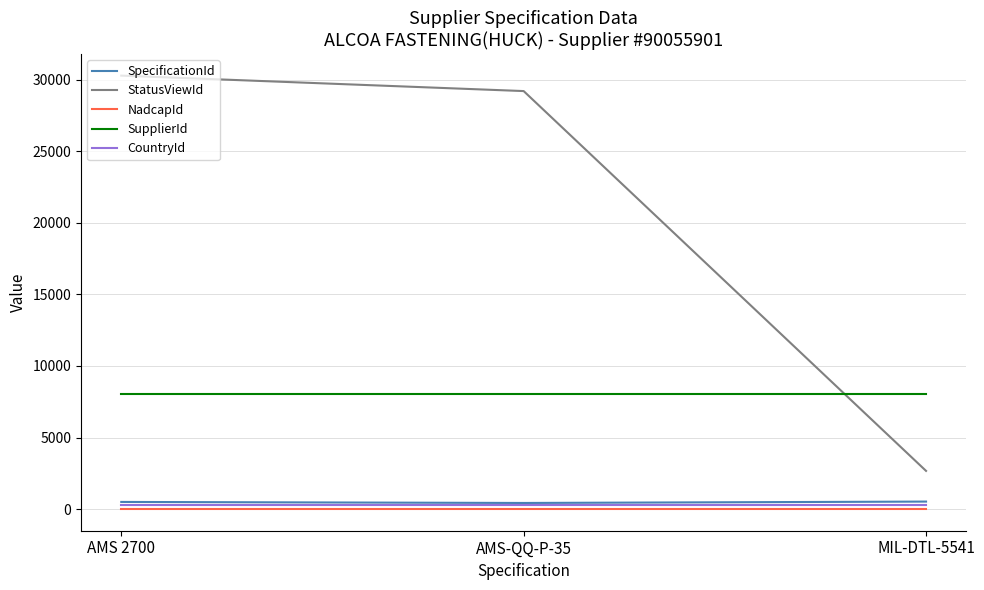

How many lines are shown in the chart?

5